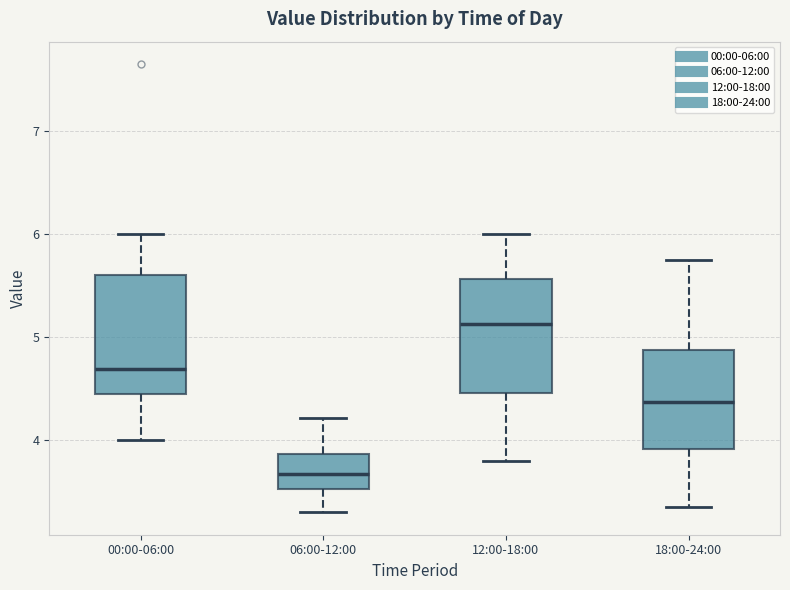

Where does the median line of the box for 06:00-12:00 sit on the y-axis? The values are not printed on the chart, so give them approximately, as read against the axis.

3.7